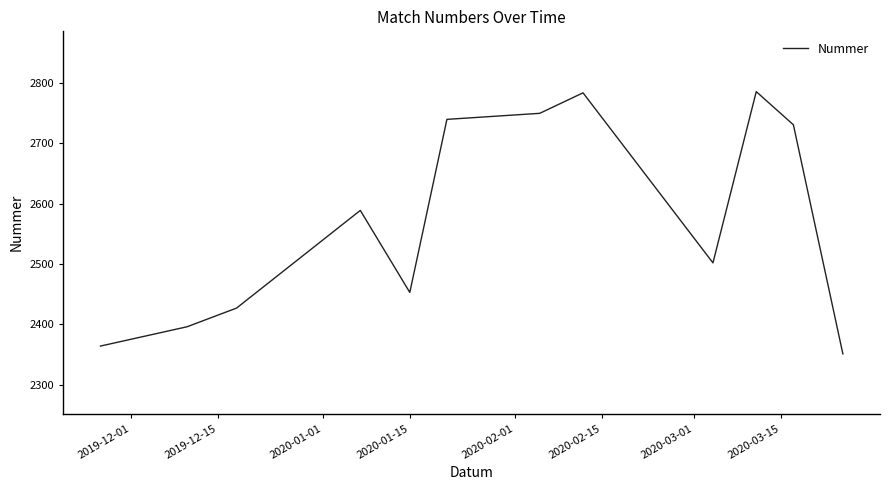

What is the difference between the maximum and minimum values?

435